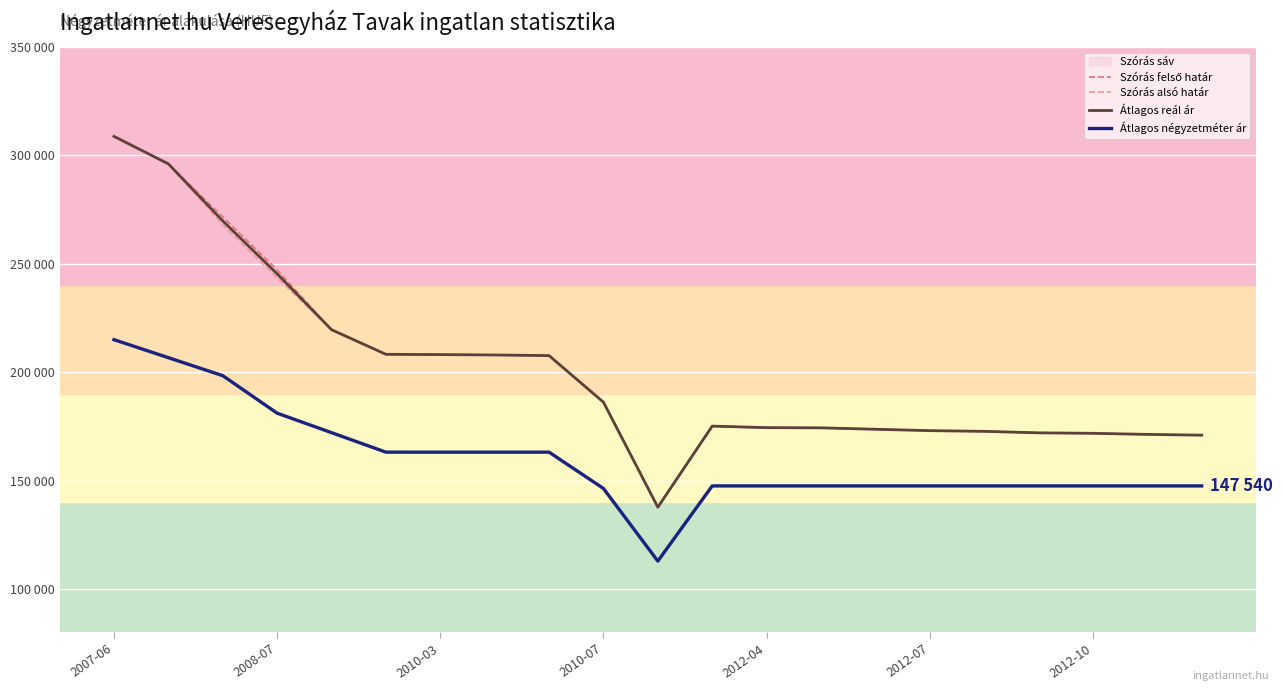

Reading right to left, extract all data points from this chart.

Szórás felső határ: 170952	171311	171806	172033	172715	173036	173680	174330	174423	175125	137725	186160	207647	207946	208126	208246	219601	247182	271607	296095	308788
Szórás alsó határ: 170952	171311	171806	172033	172715	173036	173680	174330	174423	175125	137725	186160	207647	207946	208126	208246	219601	243554	267979	296095	308788
Átlagos reál ár: 170952	171311	171806	172033	172715	173036	173680	174330	174423	175125	137725	186160	207647	207946	208126	208246	219601	245368	269793	296095	308788
Átlagos négyzetméter ár: 147540	147540	147540	147540	147540	147540	147540	147540	147540	147540	112857	146362	163114	163114	163114	163114	172108	181101	198397	206698	215000